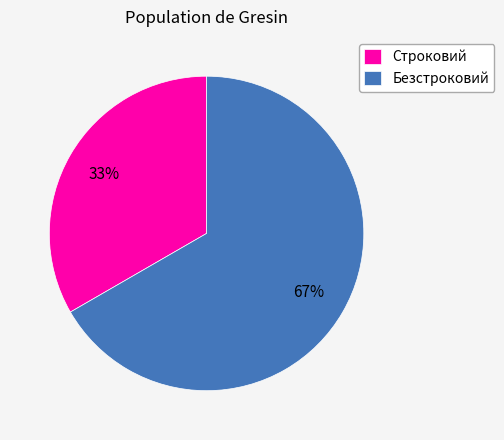

To the nearest percent, what portion does Безстроковий represent?

67%